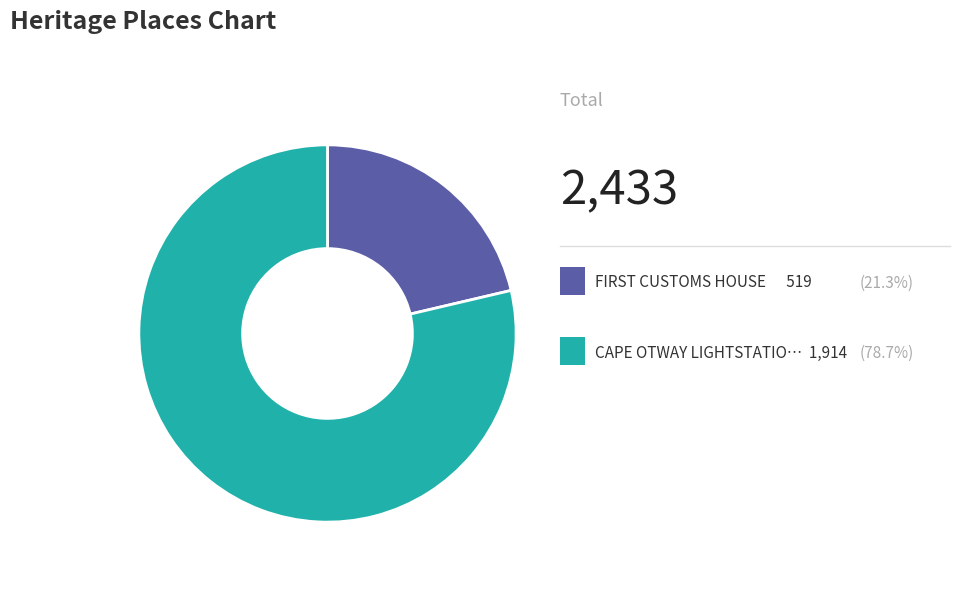

Which category has the smallest portion of the pie?

FIRST CUSTOMS HOUSE